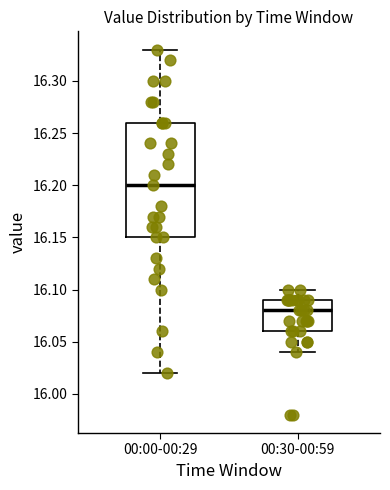

Reading left to right, read every box against the y-axis: the position of its median line, the range the box covers, and the ends of its whiskers. The values are not printed on the chart, so give them approximately, as read against the axis.

00:00-00:29: median 16.20, box 16.15 to 16.26, whiskers 16.02 to 16.33
00:30-00:59: median 16.08, box 16.06 to 16.09, whiskers 16.04 to 16.10